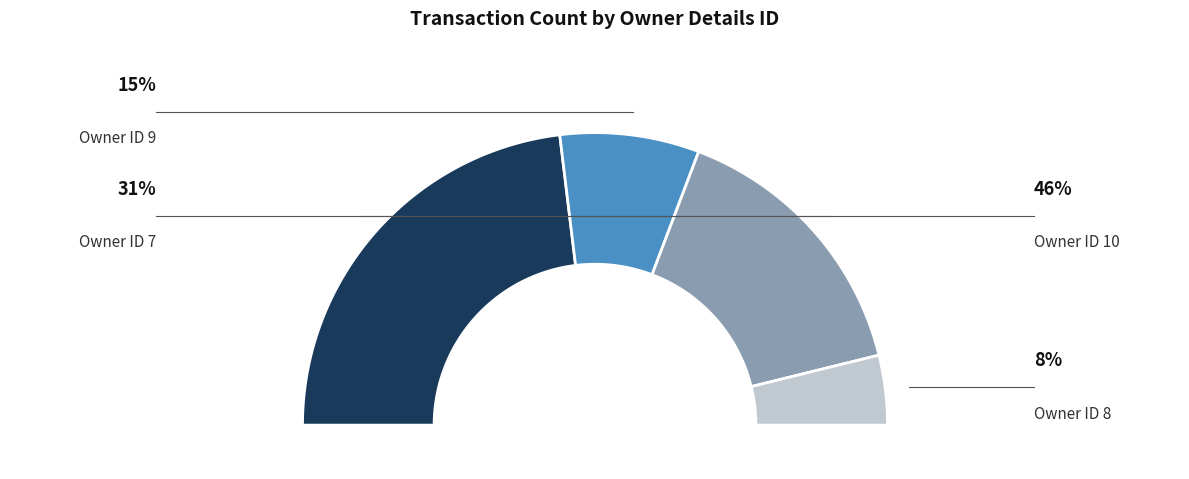

Is it true that rptOwnerDetailsId=7 is 31% of the pie?

True